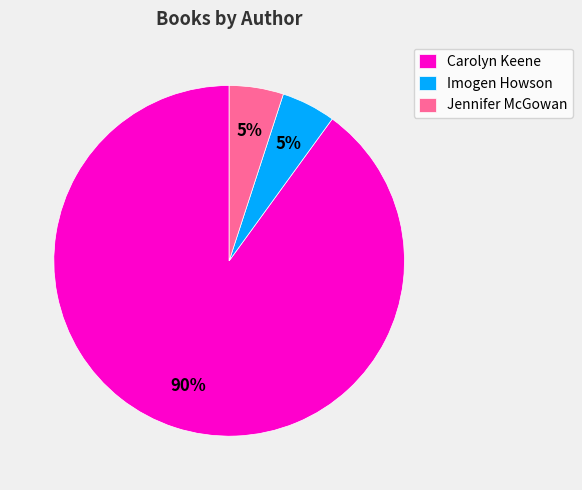

Is there any slice that represents more than half of the pie?

Yes